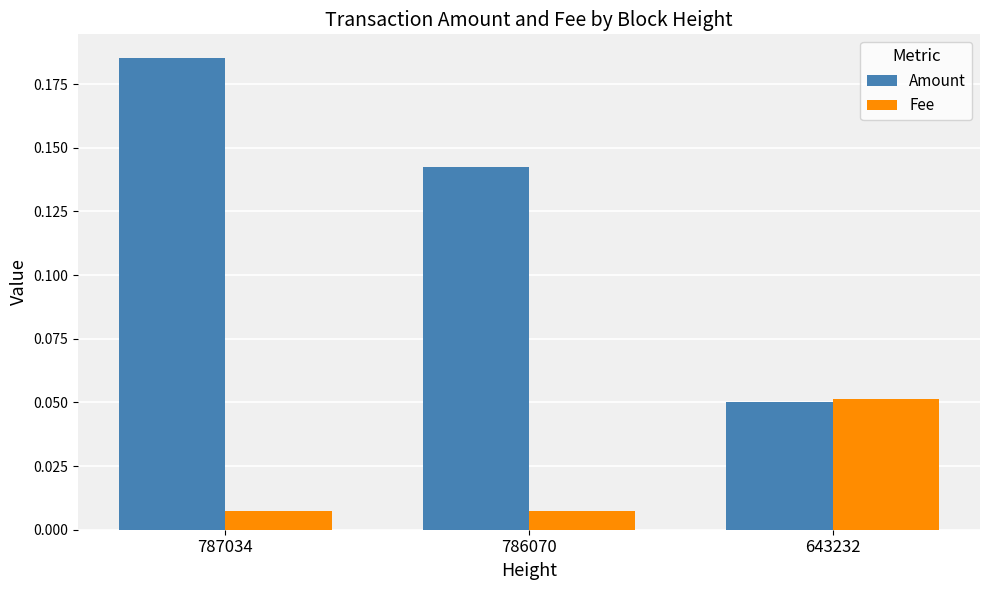

Which category has the highest value across all series?

787034